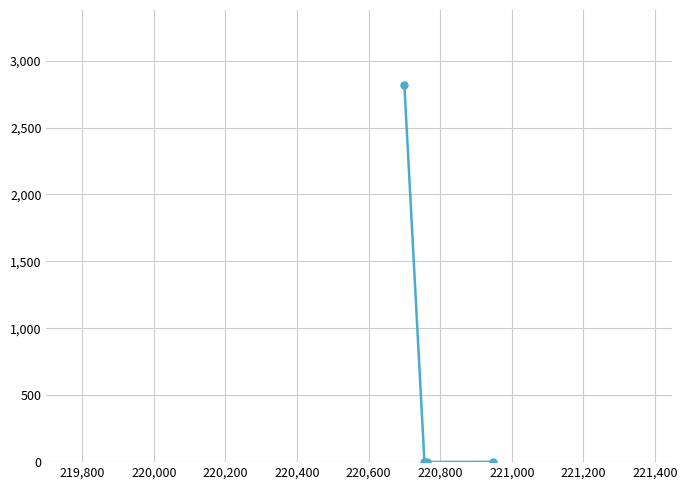

How many interior local valleys (lower than both neighbors) does the data have?

1